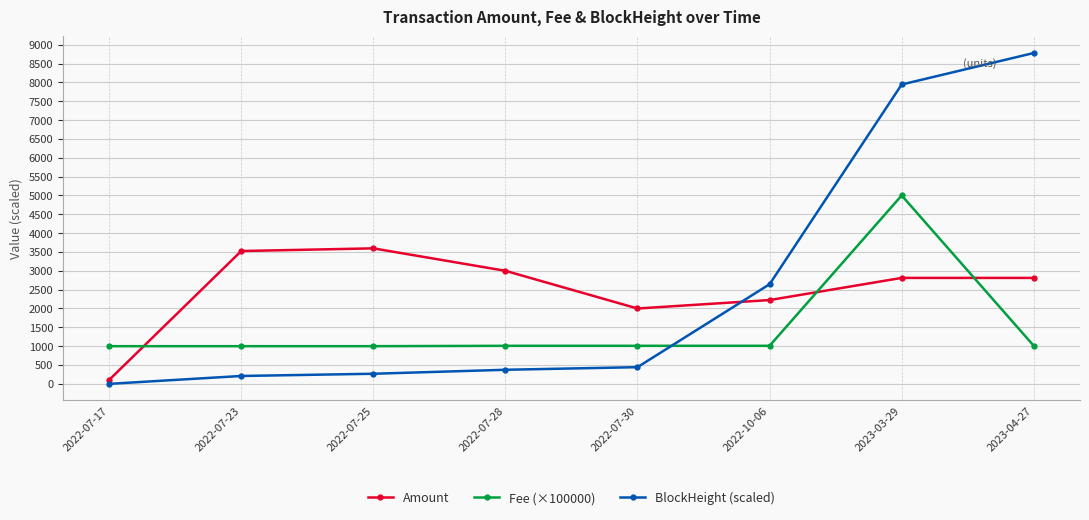

What value does the BlockHeight (scaled) series have at 2023-04-27?

8779.7